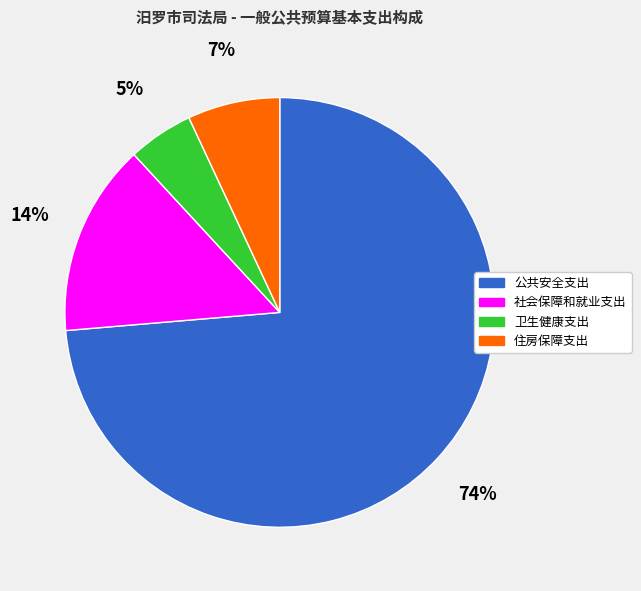

How many slices are in this pie chart?

4